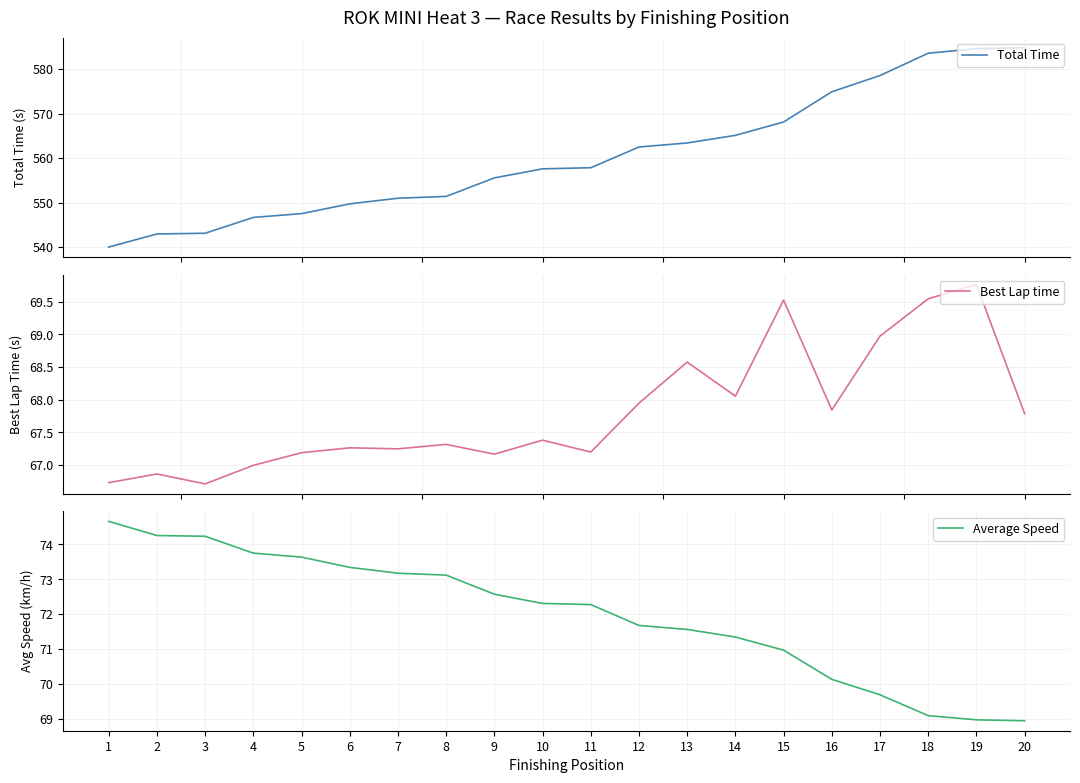

Rank the series by their maximum value, from highest to lowest.

Total Time, Average Speed, Best Lap time